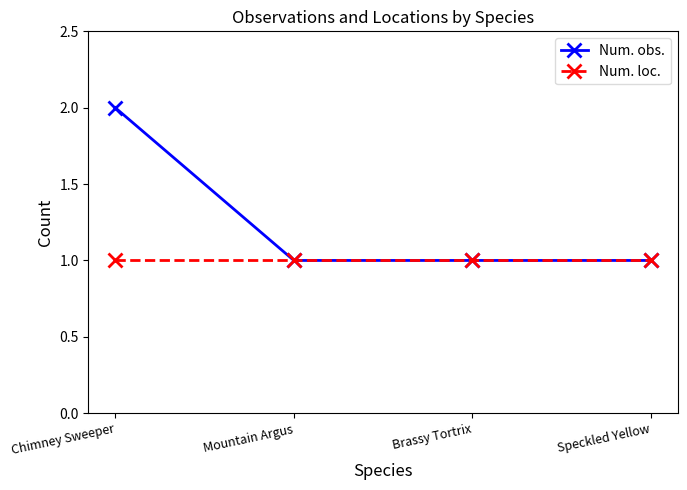

Does the chart display data point markers on the line(s)?

Yes